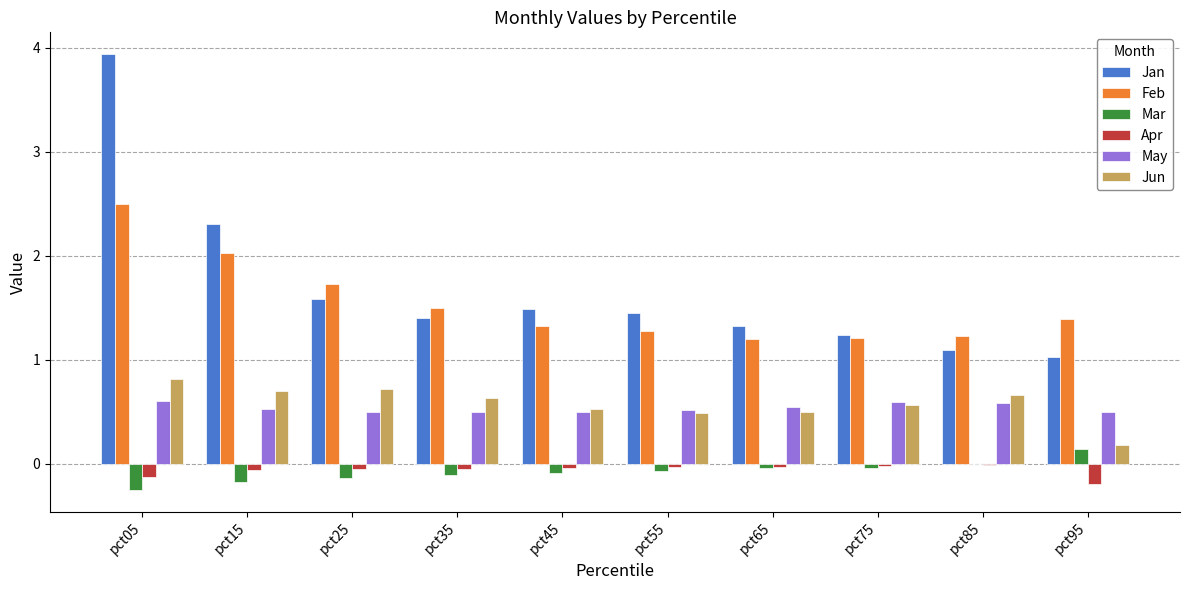

What is the sum of all May values?

5.4